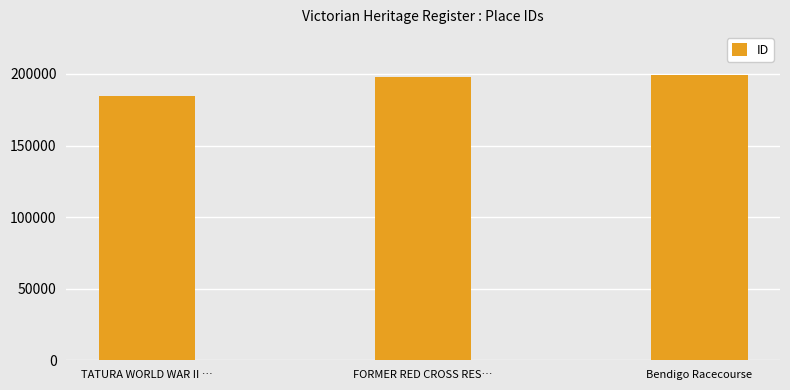

What is the greatest value displayed?

199331